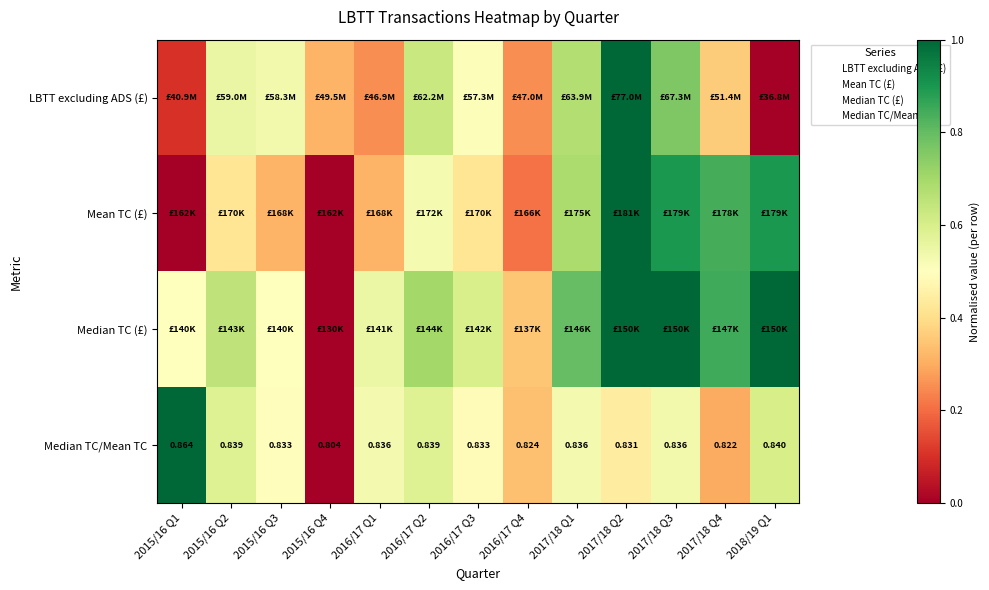

What is the spread (max minus min) of values at 2016/17 Q3?

0.2